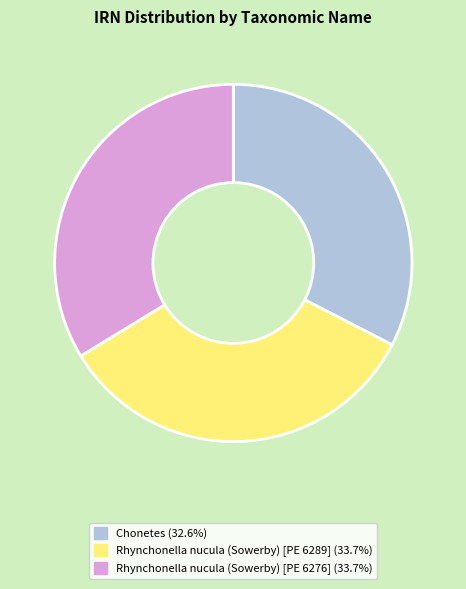

Which category has the smallest portion of the pie?

Chonetes